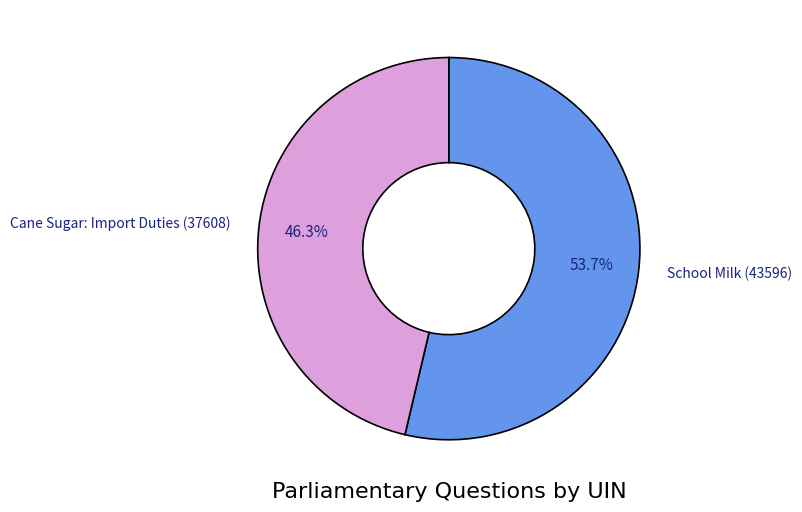

Which category accounts for the majority?

School Milk (43596)